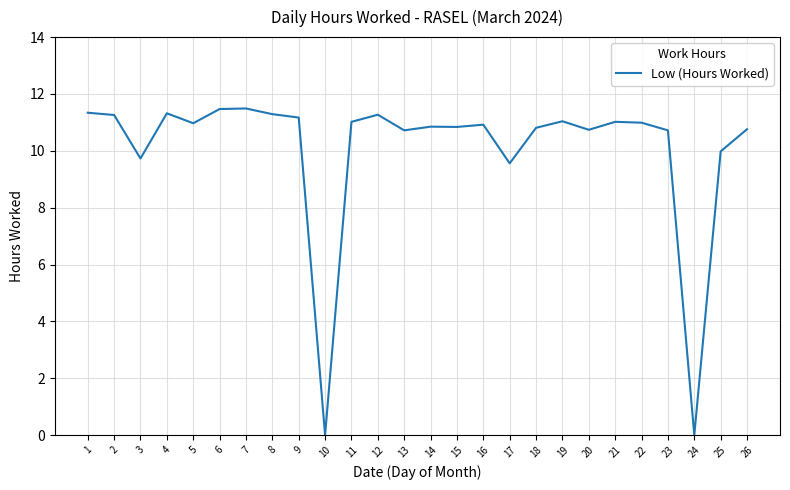

Where does the data first go above 10?

1